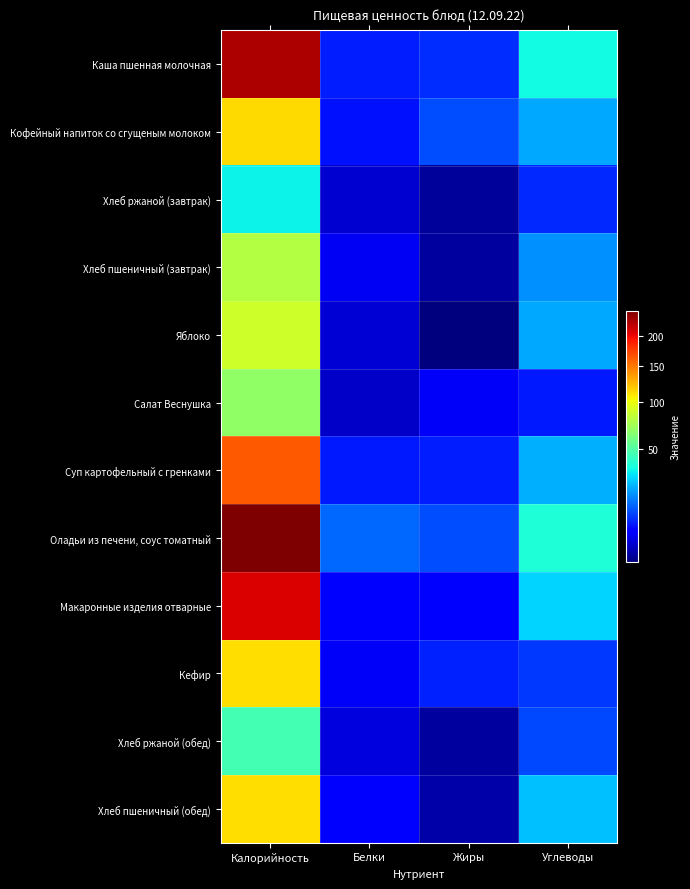

Reading right to left, what are all the values shown in this chart?

Каша пшенная молочная: Углеводы=34.3	Жиры=7.3	Белки=6.0	Калорийность=226.5
Кофейный напиток со сгущеным молоком: Углеводы=20.9	Жиры=9.9	Белки=5.0	Калорийность=113.4
Хлеб ржаной (завтрак): Углеводы=6.8	Жиры=0.2	Белки=1.3	Калорийность=33.1
Хлеб пшеничный (завтрак): Углеводы=17.5	Жиры=0.3	Белки=2.8	Калорийность=80.1
Яблоко: Углеводы=21.0	Жиры=0.1	Белки=1.5	Калорийность=89.0
Салат Веснушка: Углеводы=5.7	Жиры=3.0	Белки=1.1	Калорийность=68.6
Суп картофельный с гренками: Углеводы=22.4	Жиры=6.0	Белки=5.8	Калорийность=164.0
Оладьи из печени, соус томатный: Углеводы=37.7	Жиры=10.0	Белки=13.2	Калорийность=246.8
Макаронные изделия отварные: Углеводы=27.5	Жиры=4.0	Белки=4.0	Калорийность=209.2
Кефир: Углеводы=8.2	Жиры=6.4	Белки=3.0	Калорийность=112.5
Хлеб ржаной (обед): Углеводы=9.8	Жиры=0.3	Белки=1.9	Калорийность=46.3
Хлеб пшеничный (обед): Углеводы=24.5	Жиры=0.5	Белки=4.0	Калорийность=112.1